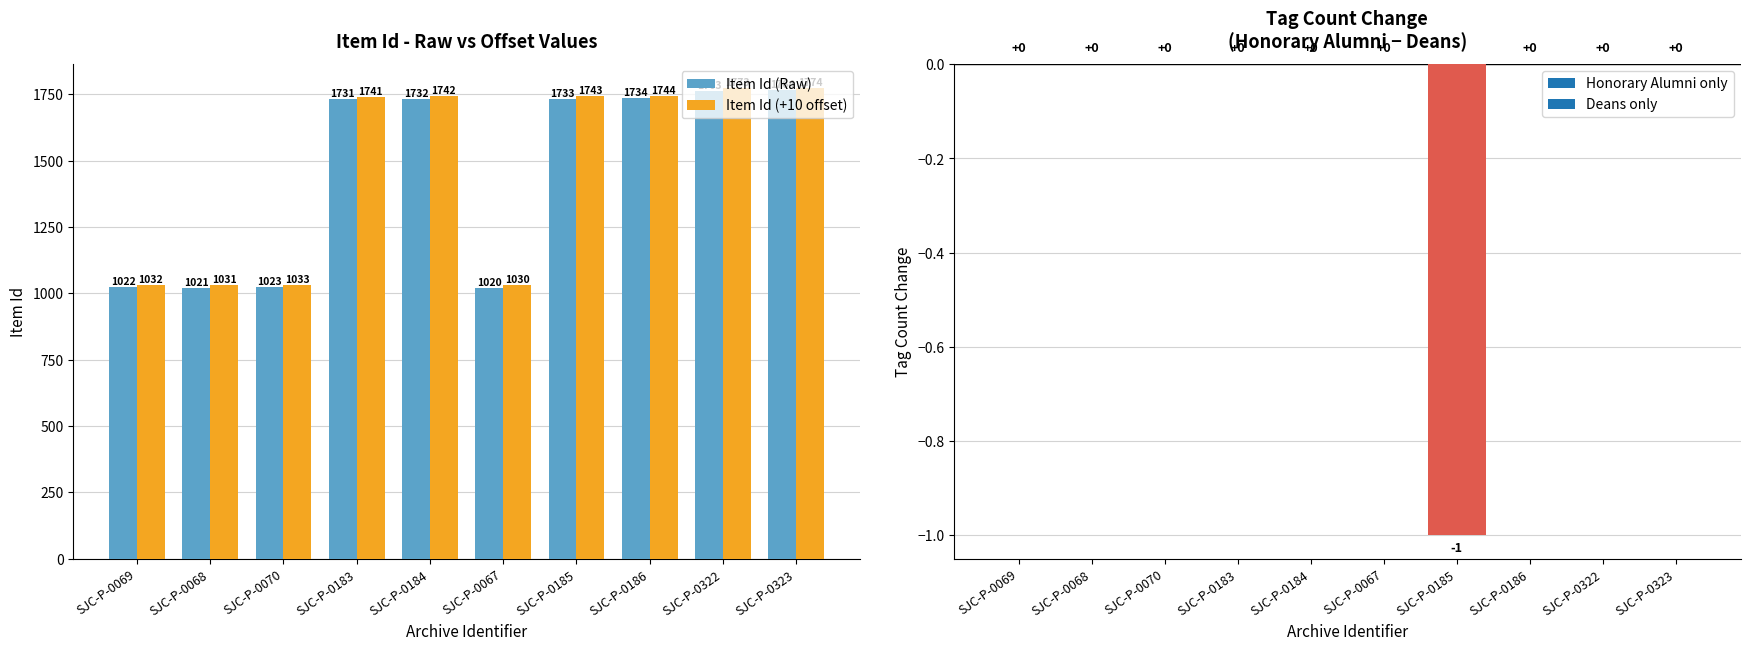

What is the label of the 9th bar from the right?

SJC-P-0068